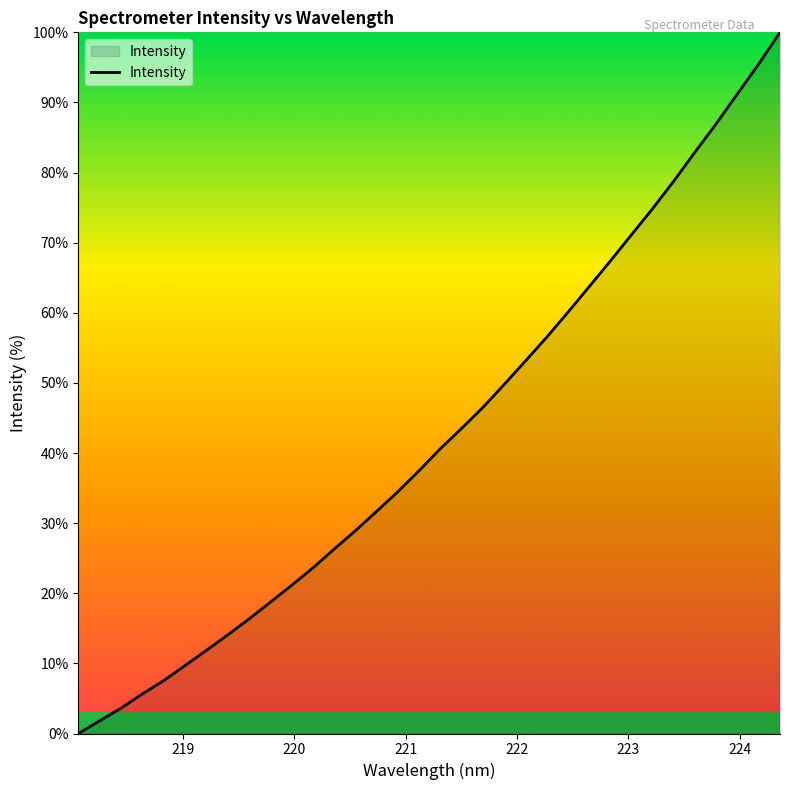

What is the difference between the maximum and minimum values?

100.0